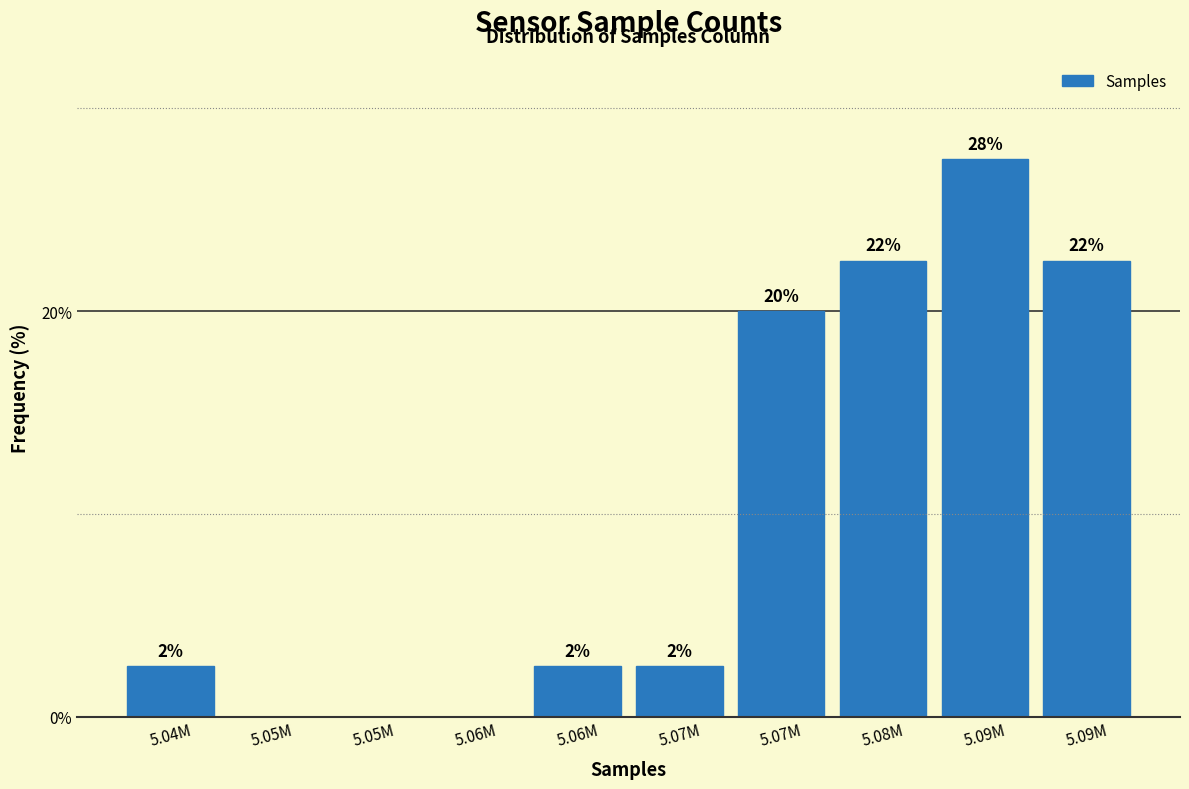

Are the bars horizontal?

No